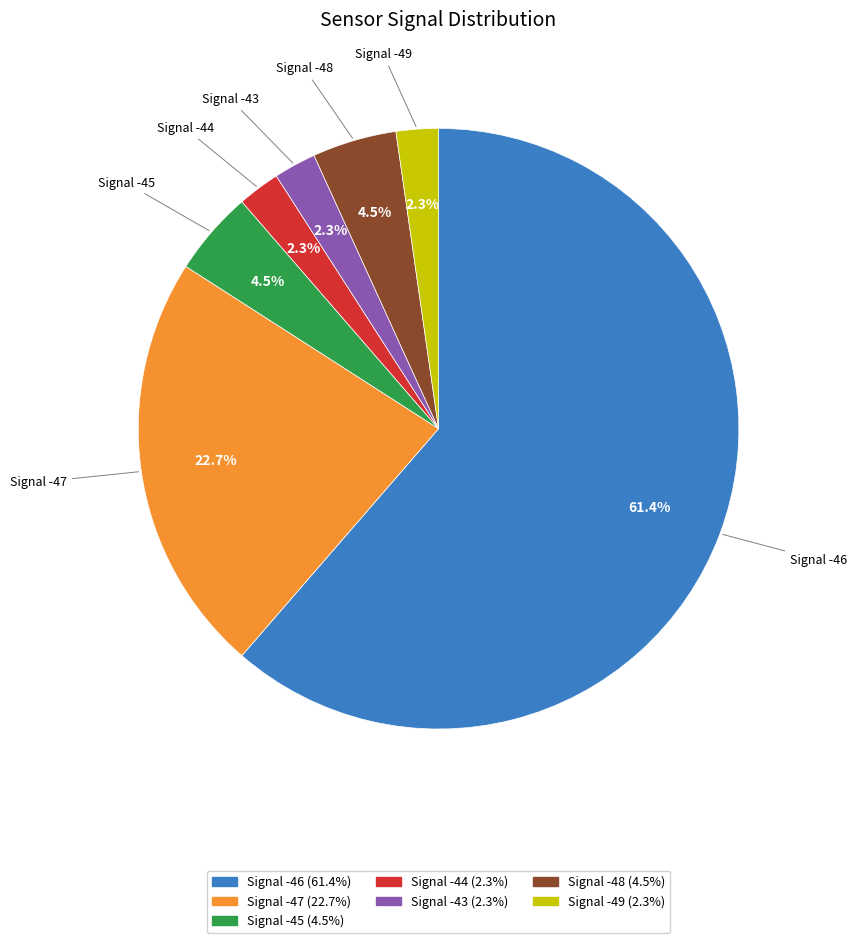

Is there any slice that represents more than half of the pie?

Yes